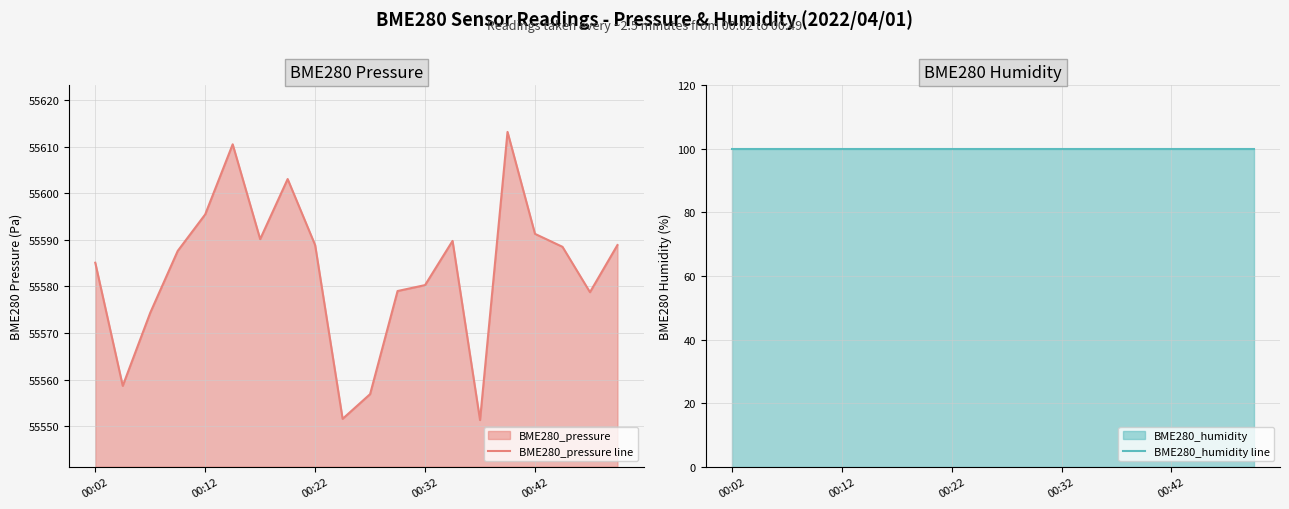

True or false: BME280_pressure line and BME280_humidity line cross at least once.

False